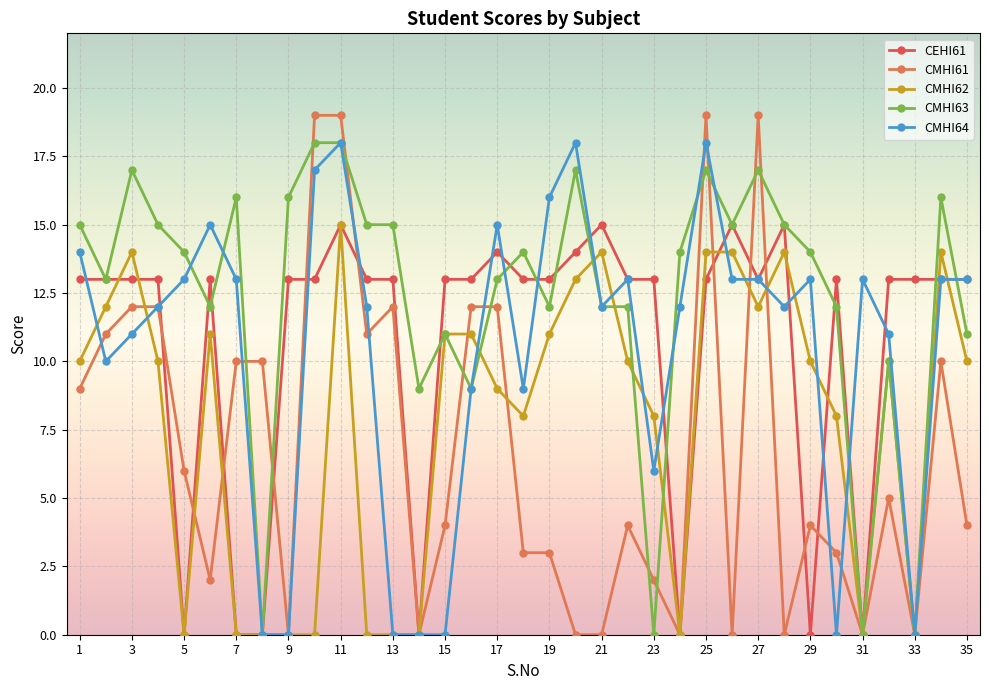

What is the average value of the CMHI64 series?

10